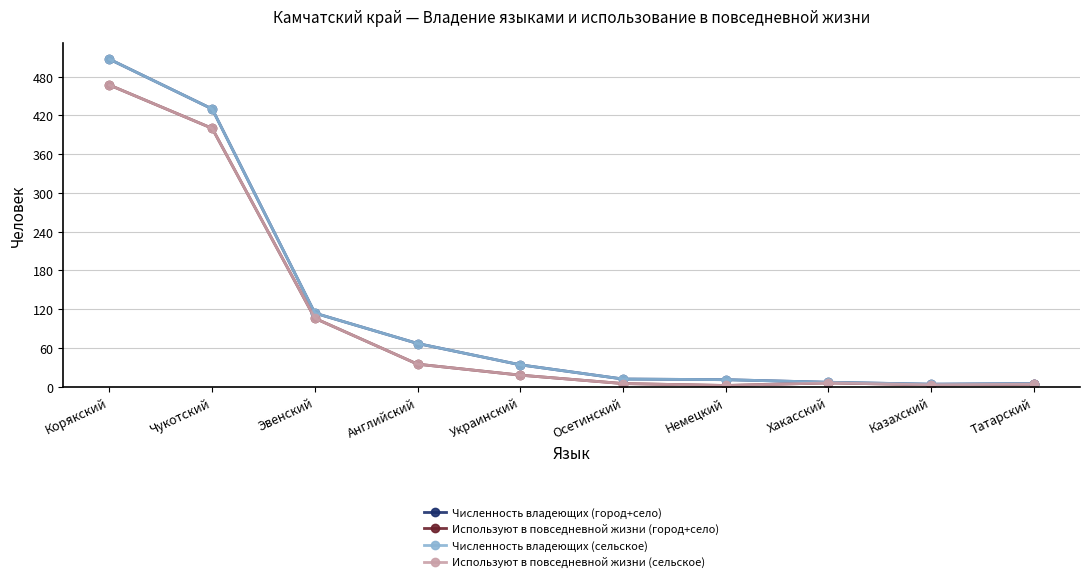

What is the label of the 2nd point from the right?

Казахский